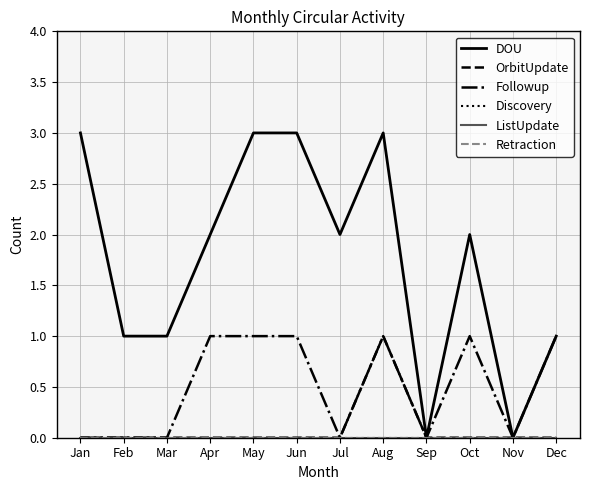

Does the chart have visible grid lines?

Yes